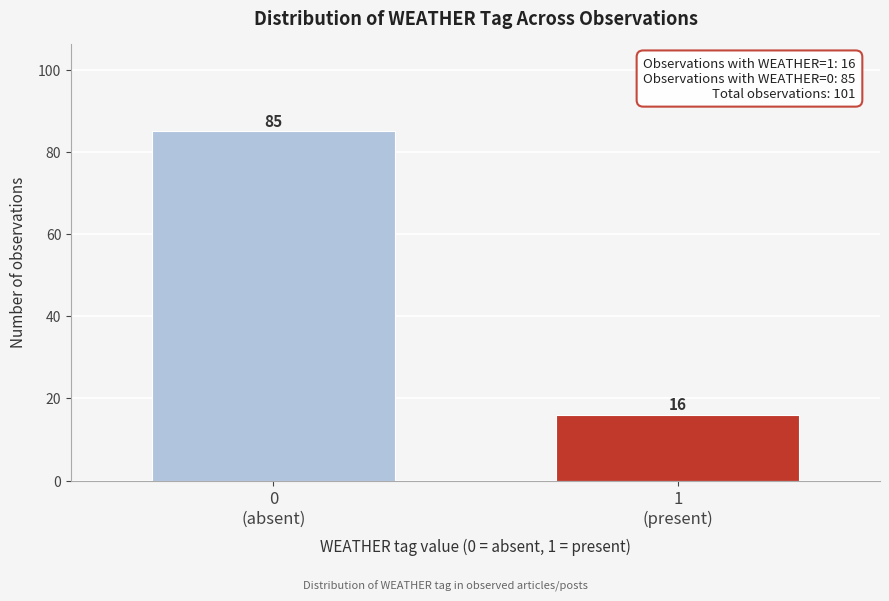

Reading right to left, transcribe all the data shown in this chart.

16	85